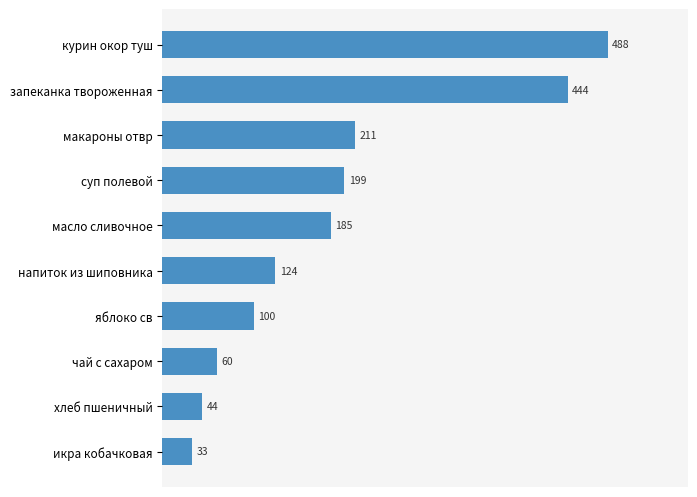

What is the smallest value displayed?

33.0